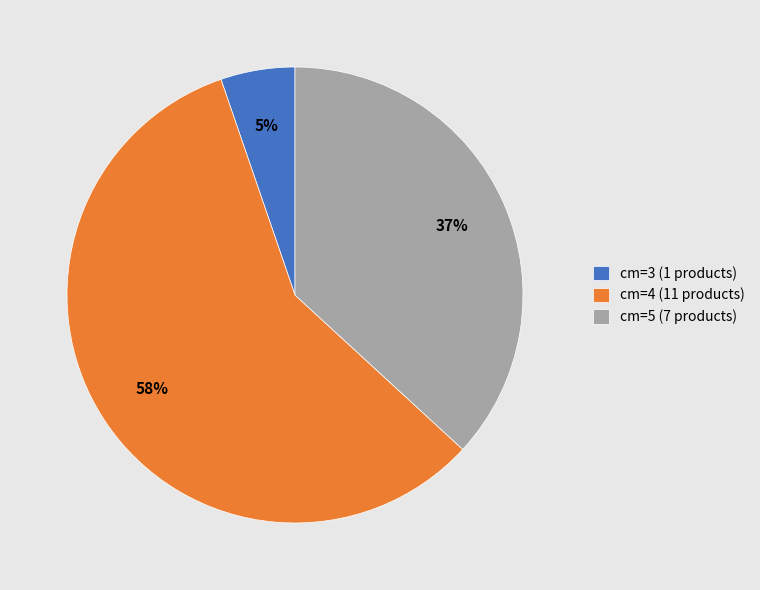

Do cm=4 (11 products) and cm=3 (1 products) together represent more than half of the pie?

Yes